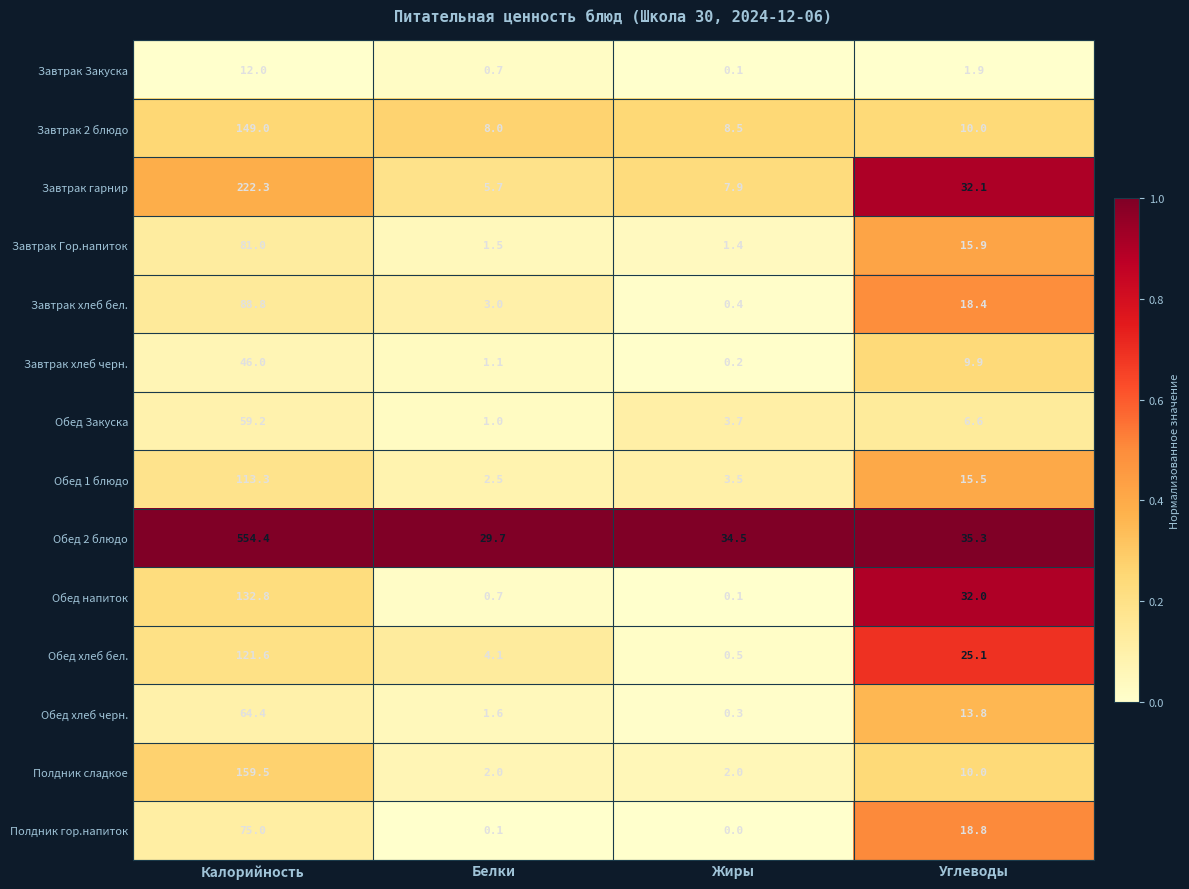

What is the difference between the highest and lowest values at Жиры?

34.5